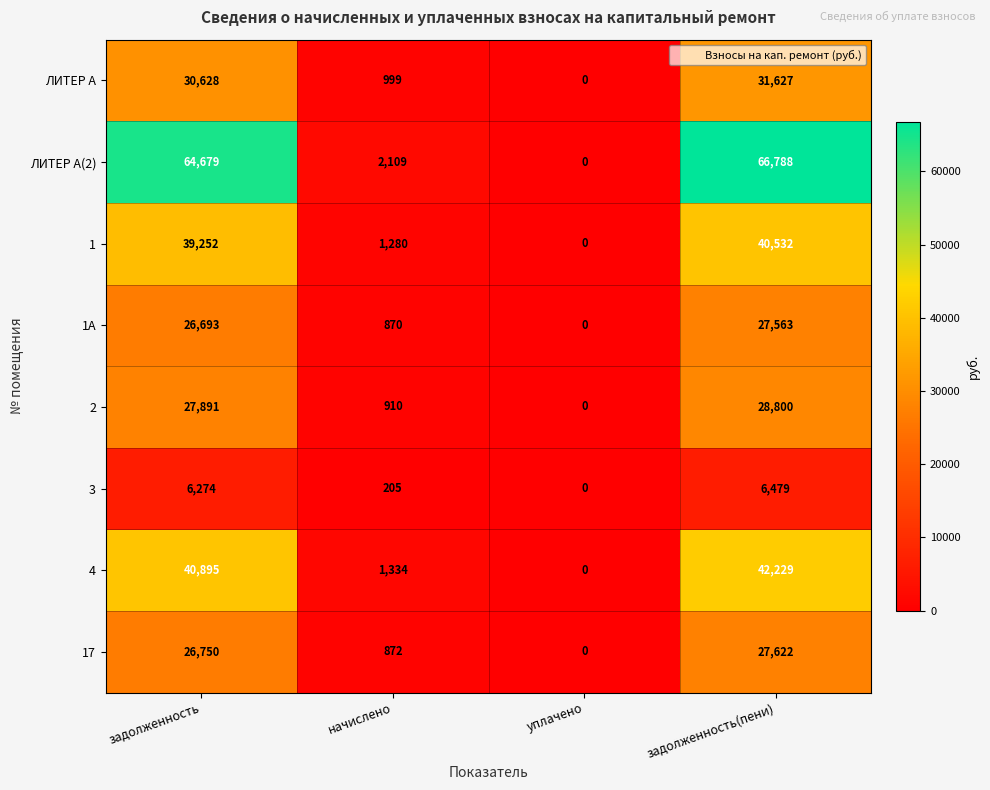

Which series has the widest spread of values?

ЛИТЕР А(2)